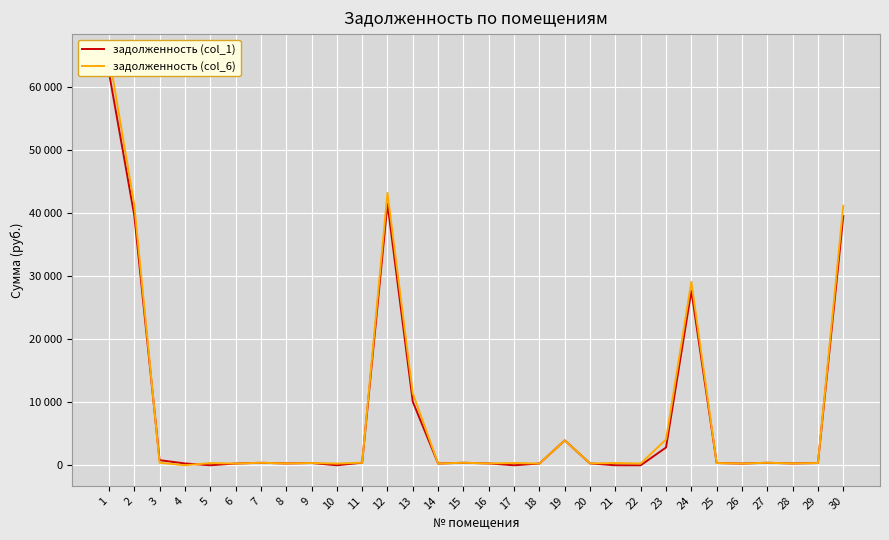

Which has a higher value, 20 or 13?

13